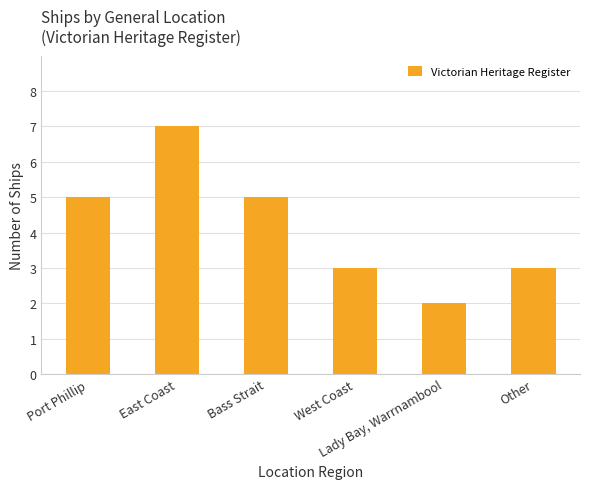

What is the label of the 1st bar from the left?

Port Phillip